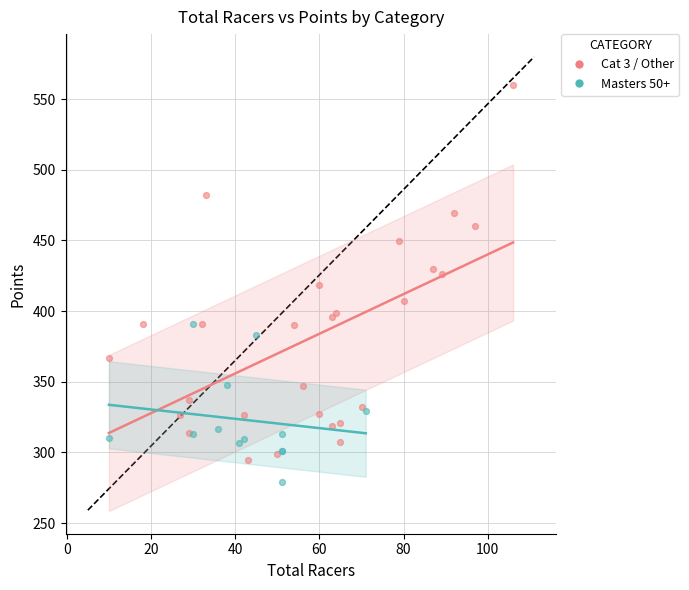

What are all the series names shown in the legend?

Cat 3 / Other, Masters 50+